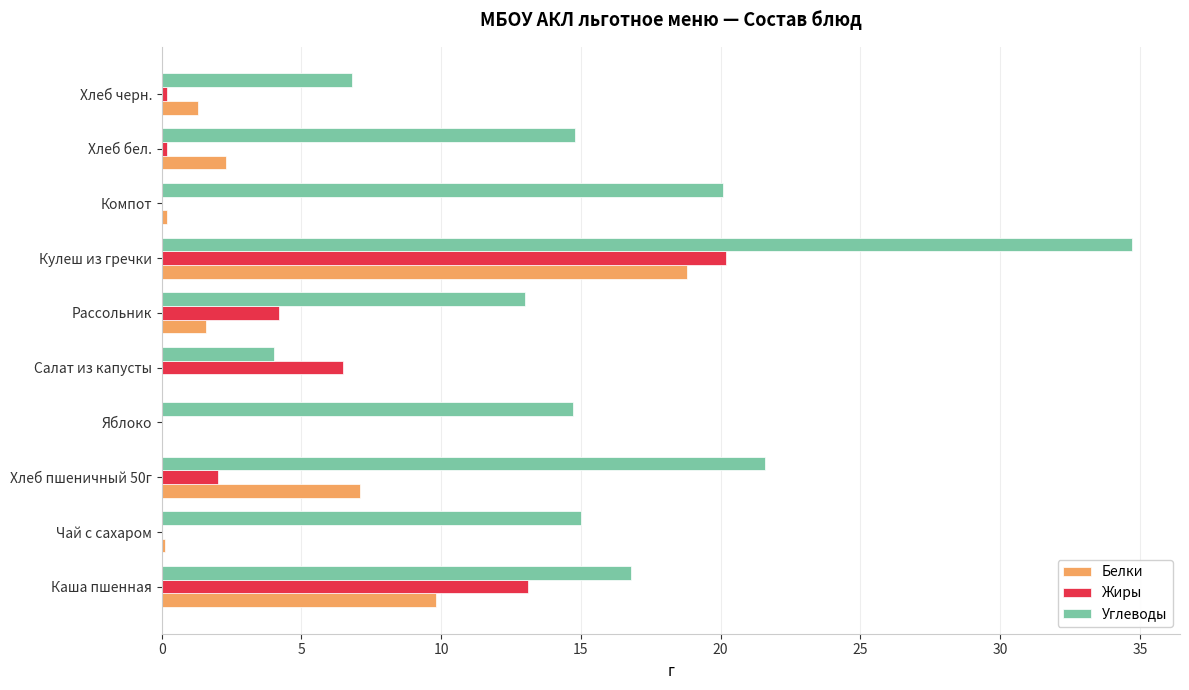

At which label does Белки reach its peak?

Кулеш из гречки